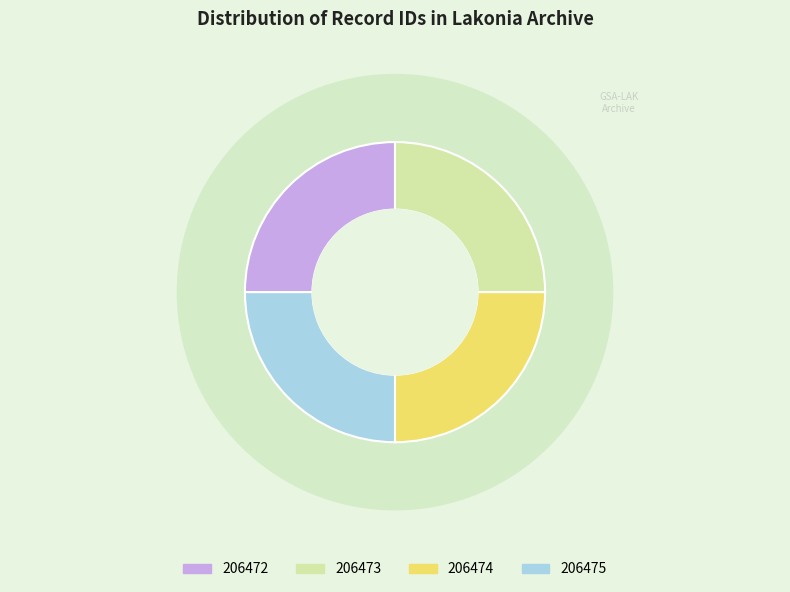

Rank the categories by value from highest to lowest.

206475, 206474, 206473, 206472